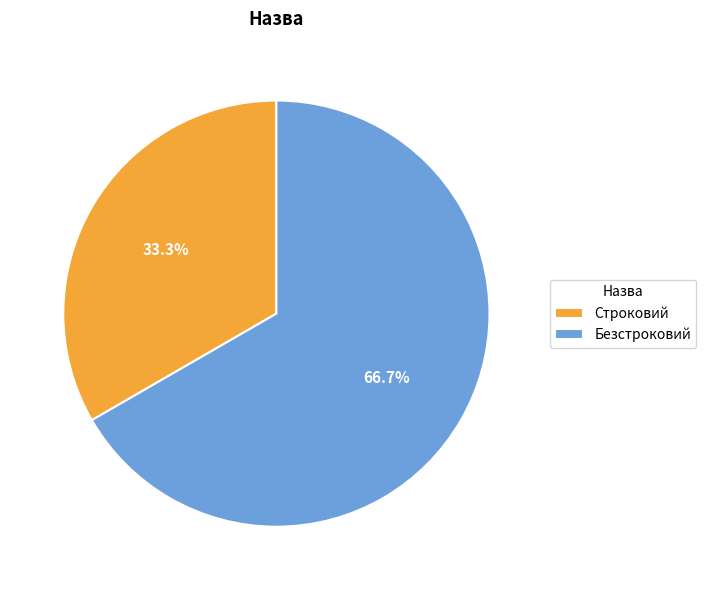

Is it true that Безстроковий is 67% of the pie?

True